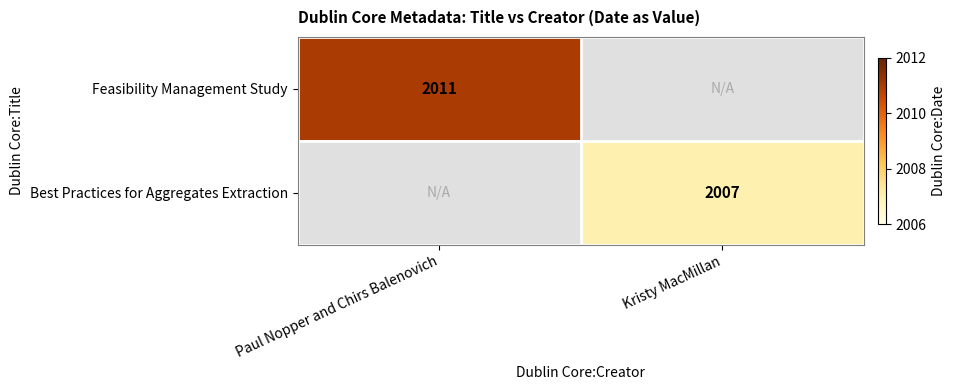

The Feasibility Management Study series shows 2011 at Paul Nopper and Chirs Balenovich. True or false?

True